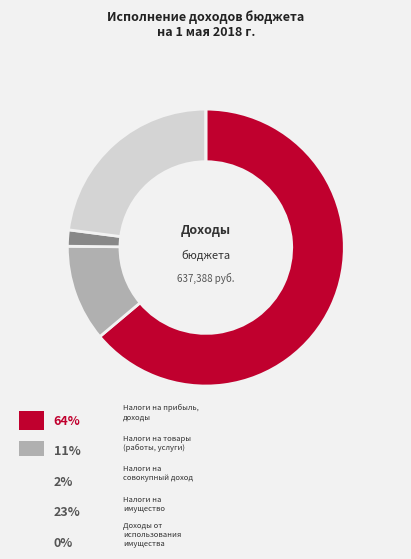

How many segments does this pie chart have?

5